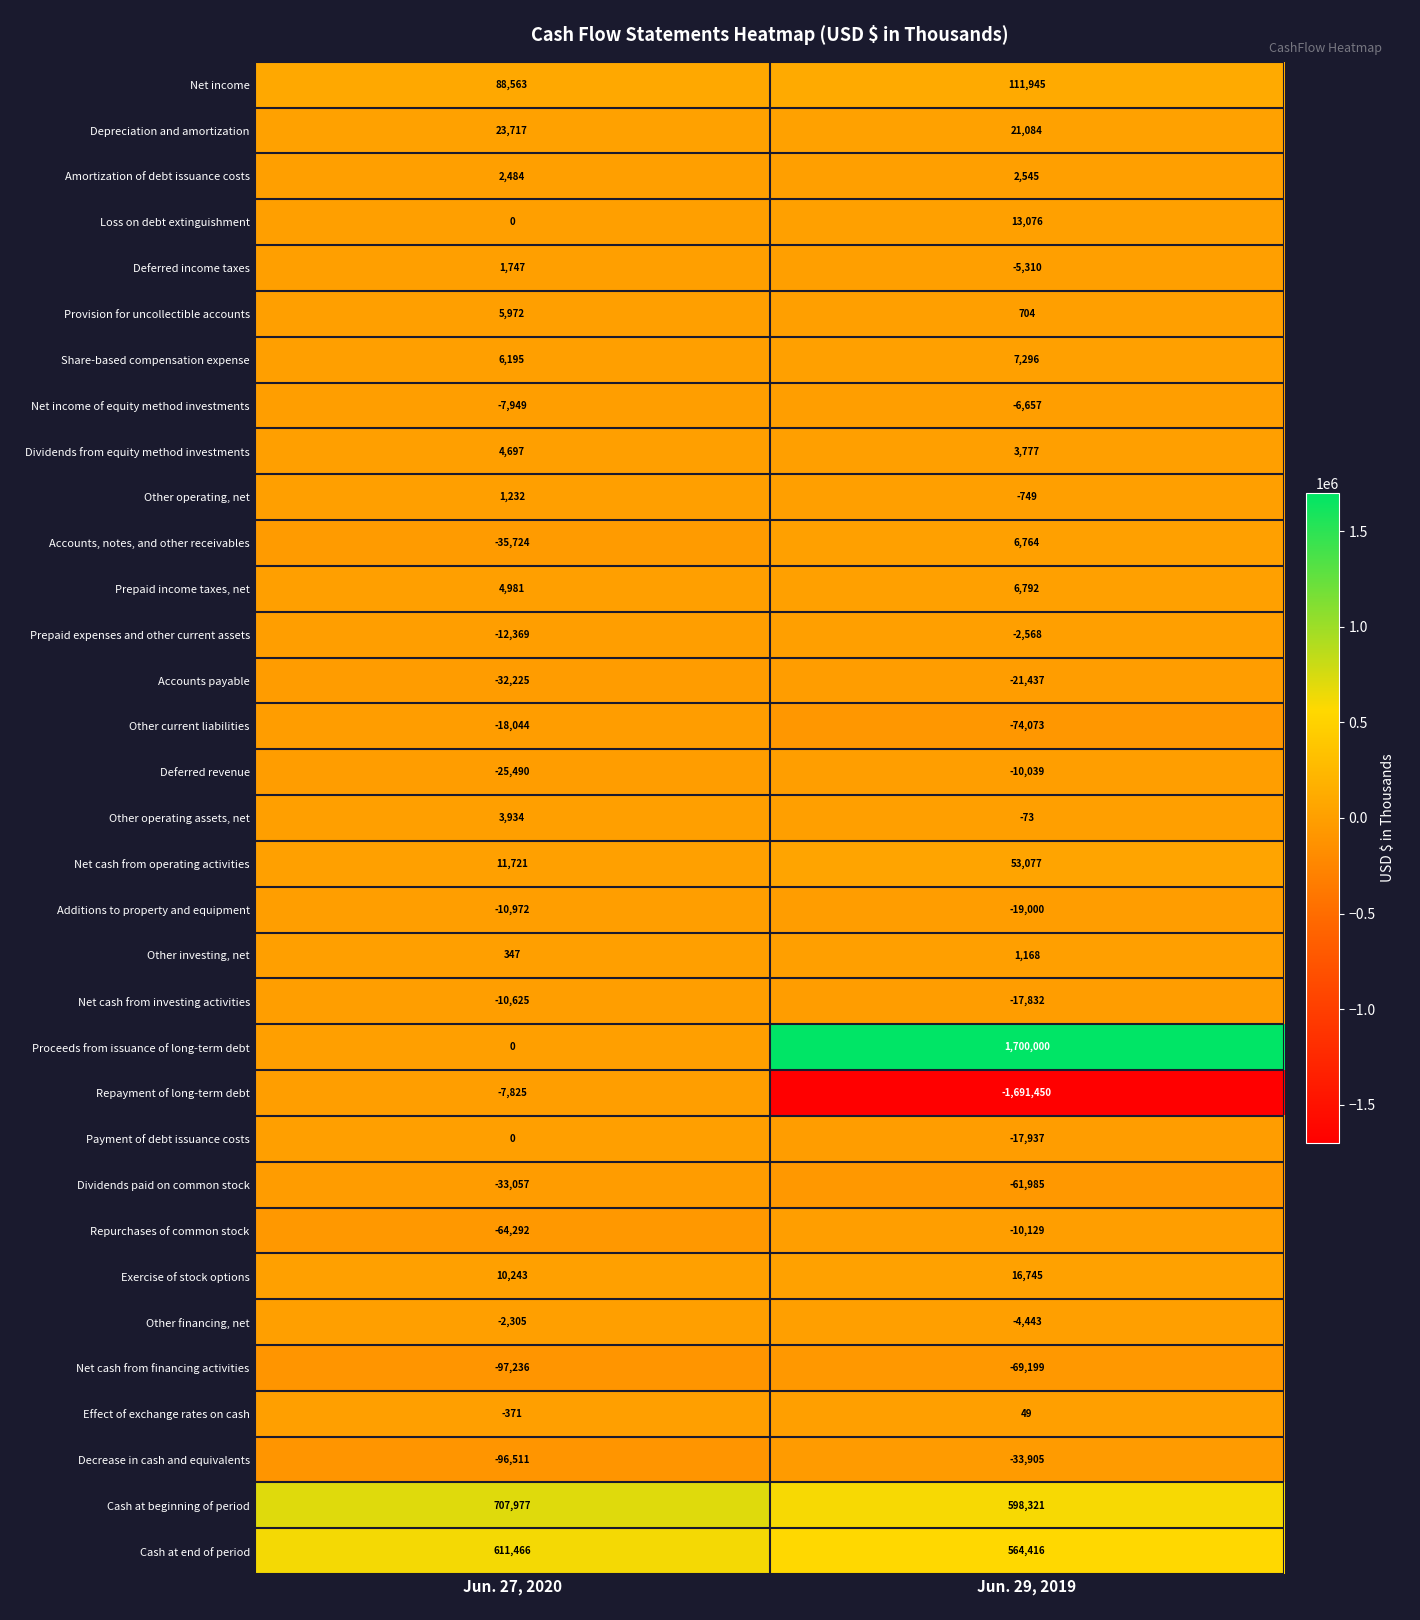

Between Jun. 27, 2020 and Jun. 29, 2019, which series saw the biggest shift?

Proceeds from issuance of long-term debt